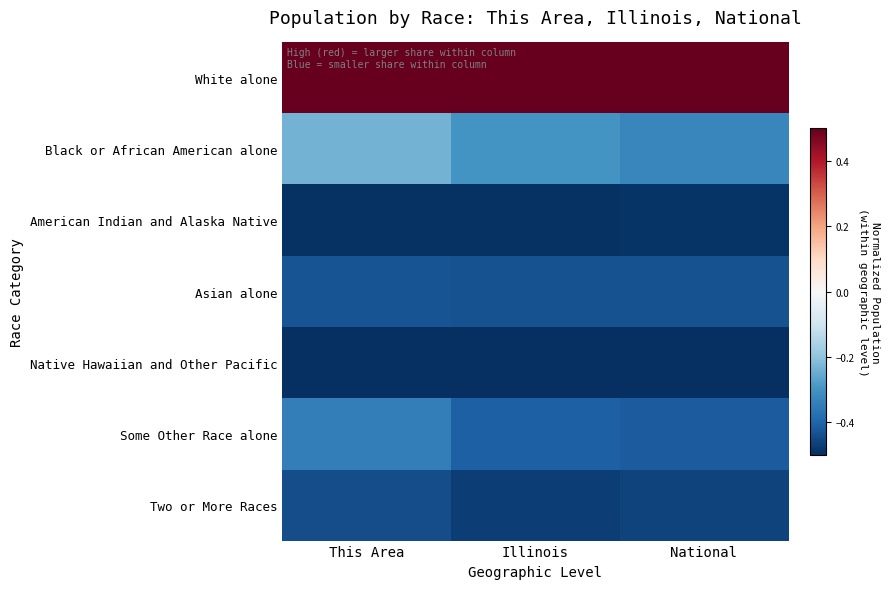

Reading right to left, transcribe all the data shown in this chart.

White alone: National=0.5	Illinois=0.5	This Area=0.5
Black or African American alone: National=-0.3	Illinois=-0.3	This Area=-0.2
American Indian and Alaska Native: National=-0.5	Illinois=-0.5	This Area=-0.5
Asian alone: National=-0.4	Illinois=-0.4	This Area=-0.4
Native Hawaiian and Other Pacific: National=-0.5	Illinois=-0.5	This Area=-0.5
Some Other Race alone: National=-0.4	Illinois=-0.4	This Area=-0.3
Two or More Races: National=-0.5	Illinois=-0.5	This Area=-0.4